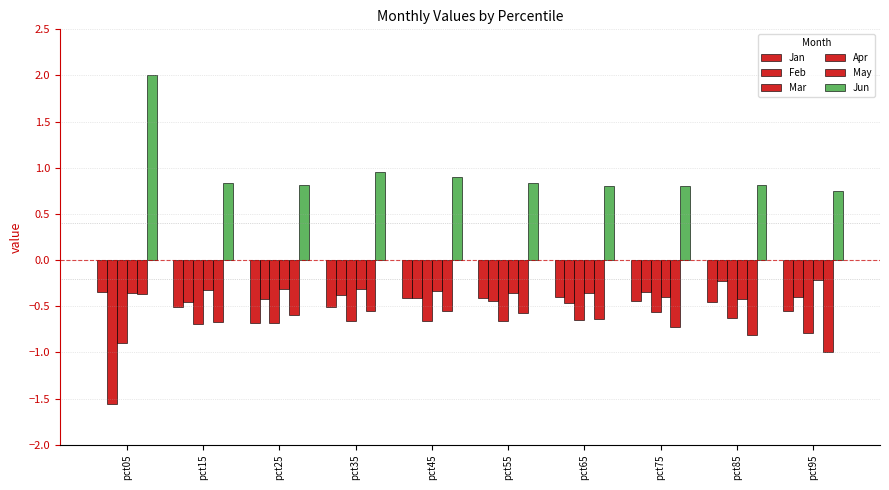

What is the spread (max minus min) of values at pct05?

3.6